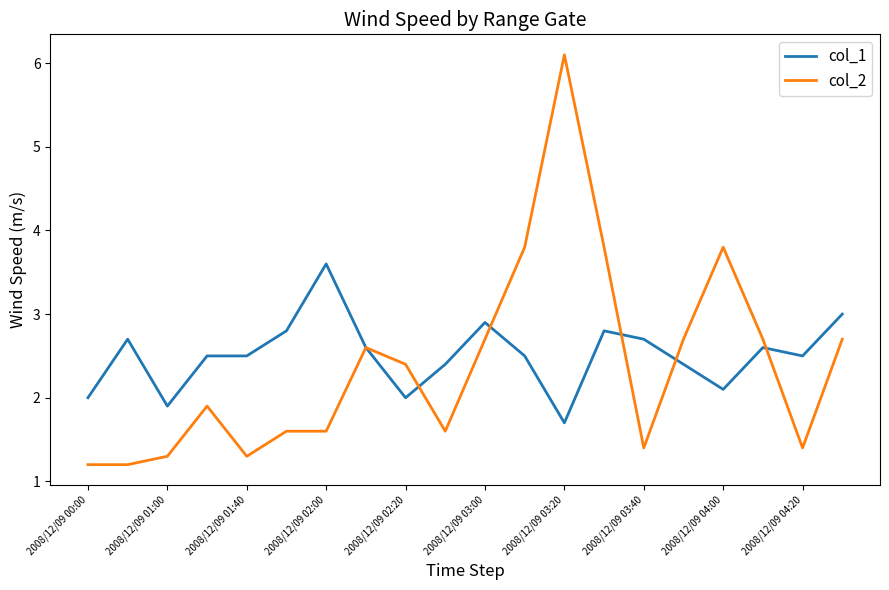

Rank the series by their maximum value, from lowest to highest.

col_1, col_2